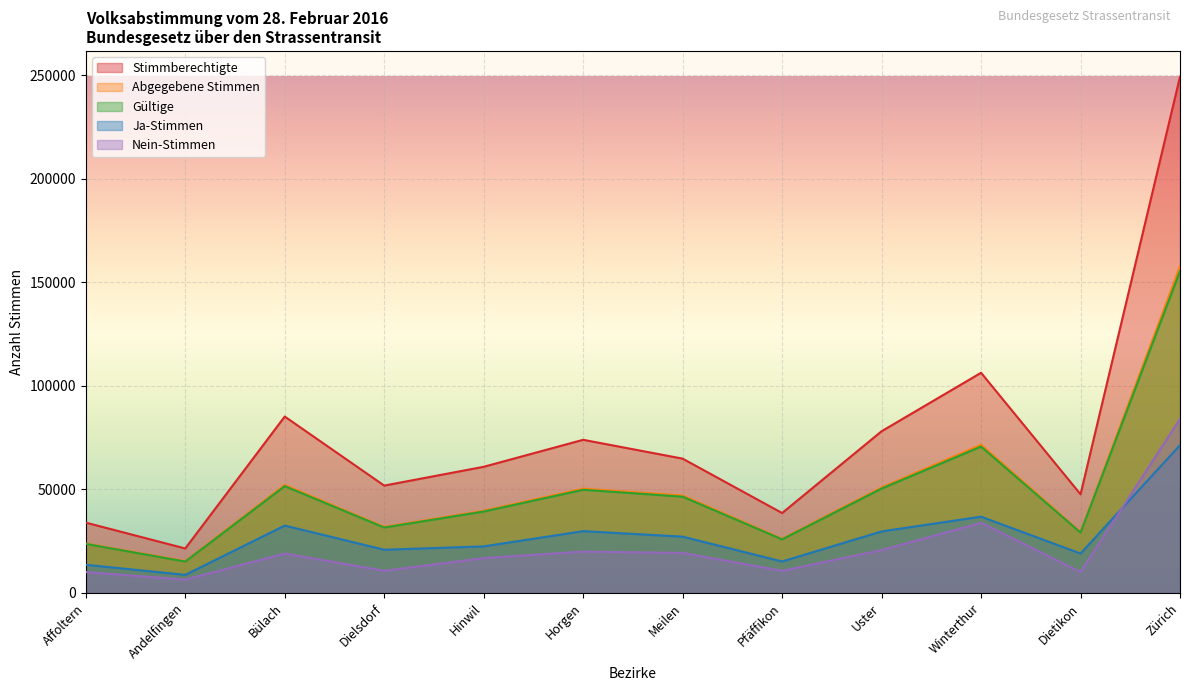

At which label is Ja-Stimmen closest to 40053?

Winterthur